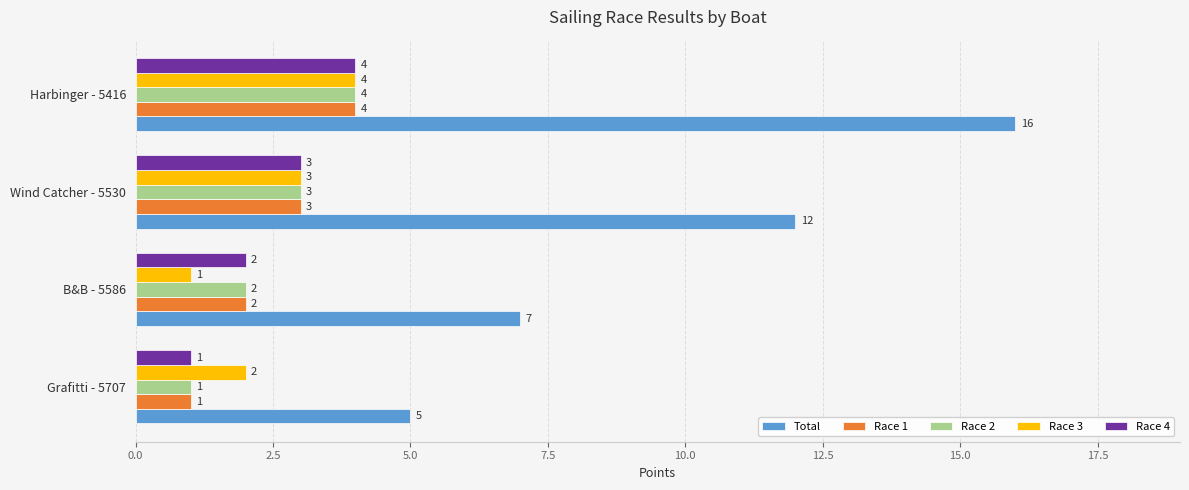

At which category does the chart reach its peak across all series?

Harbinger - 5416